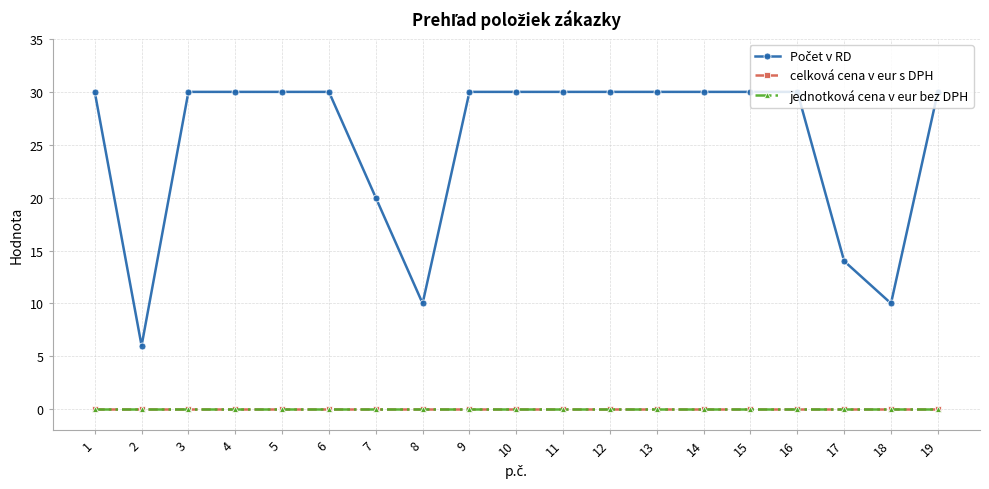

What is the value of the Počet v RD point at the 4th from the left?

30